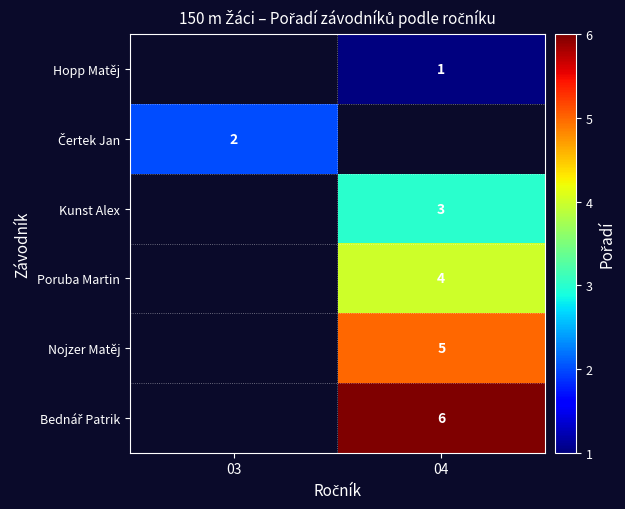

What is the difference between the highest and lowest values at 04?

5.0